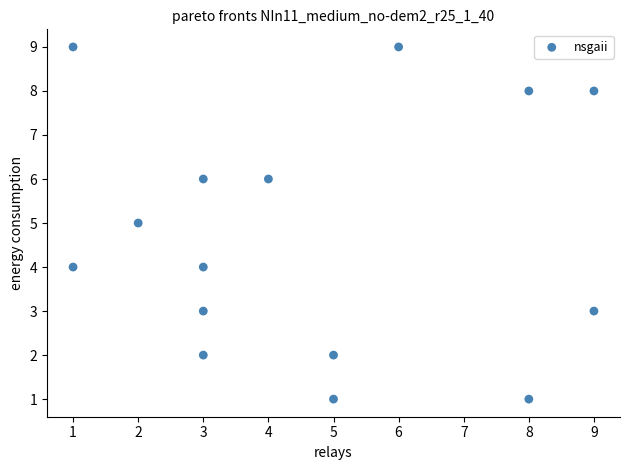

What is the range of X values (max minus min)?

8